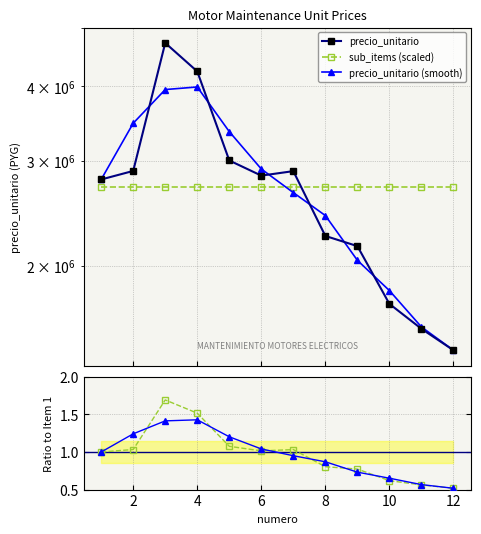

Approximately how many times larger is the value at 5 compared to 3?

0.6